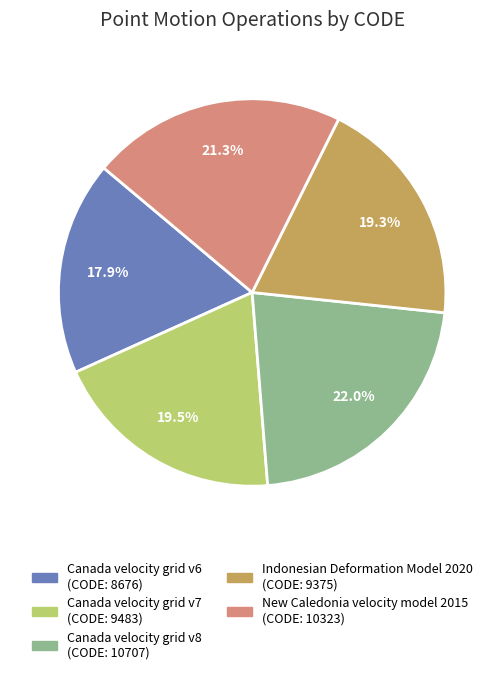

Is Canada velocity grid v6 the majority of the pie?

No